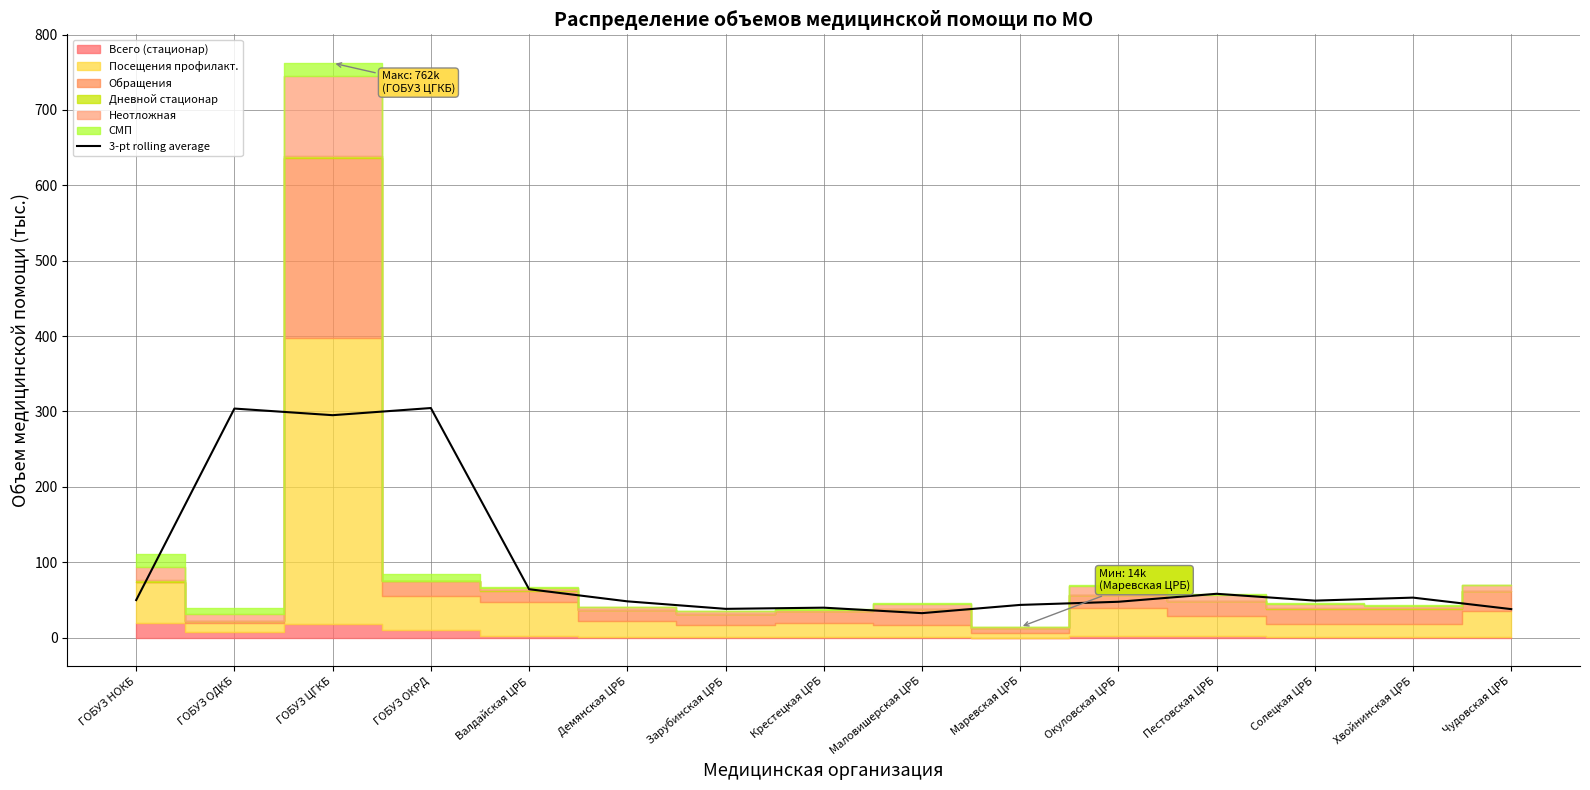

Is it true that 3-pt rolling average equals 169.2 at ГОБУЗ ЦГКБ?

False